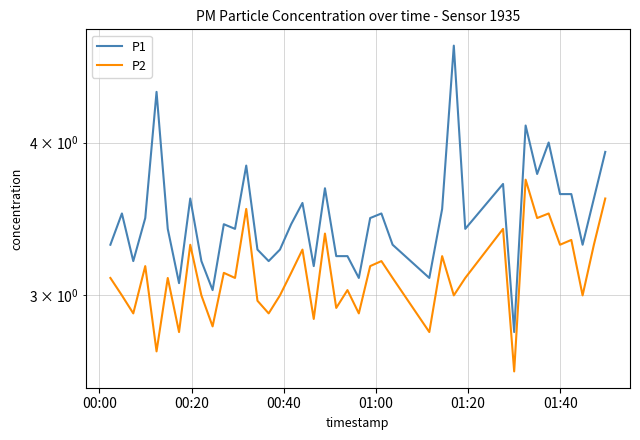

What is the value of the P1 point at the 18th from the left?

3.6